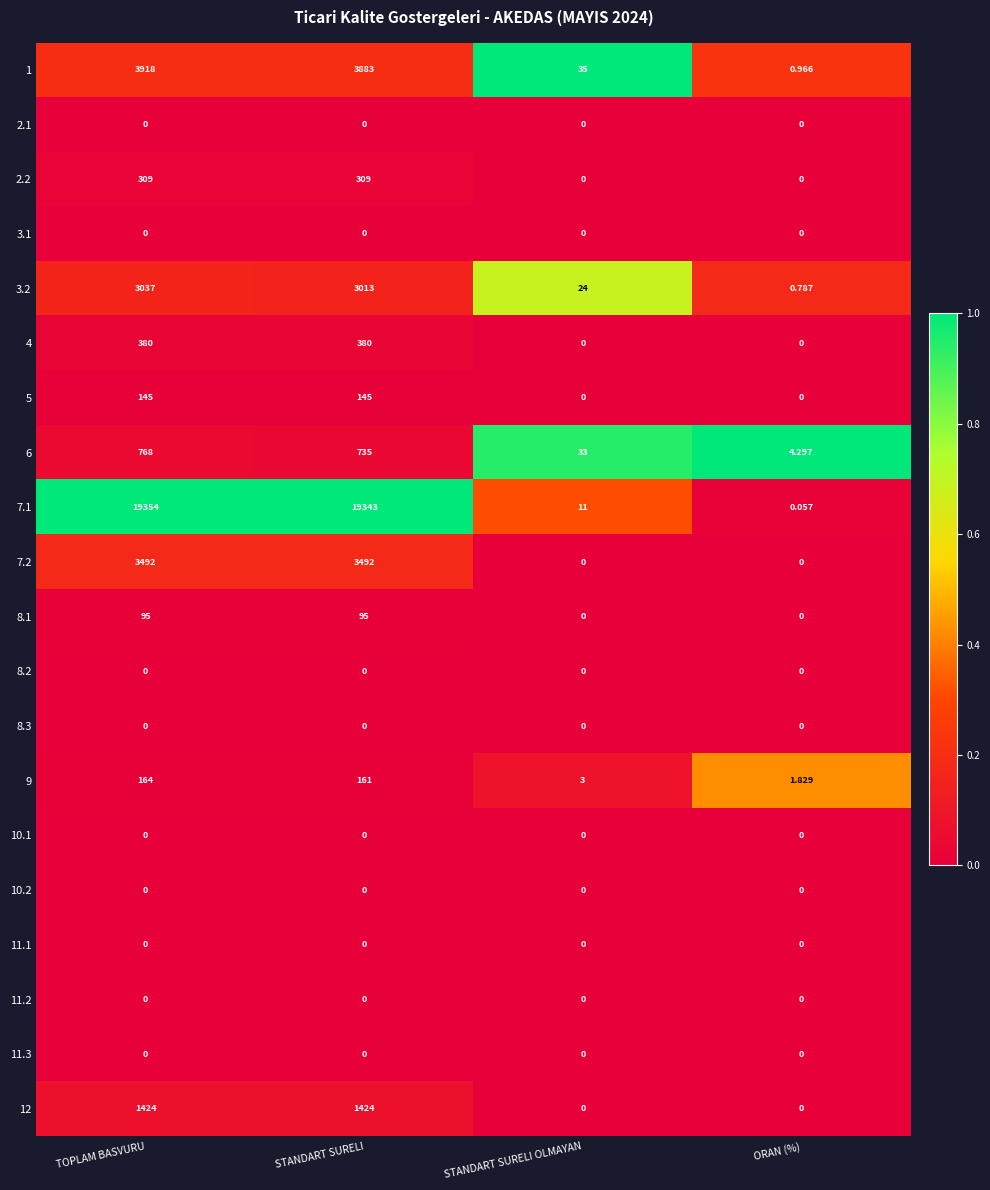

How many categories are shown in the chart?

4